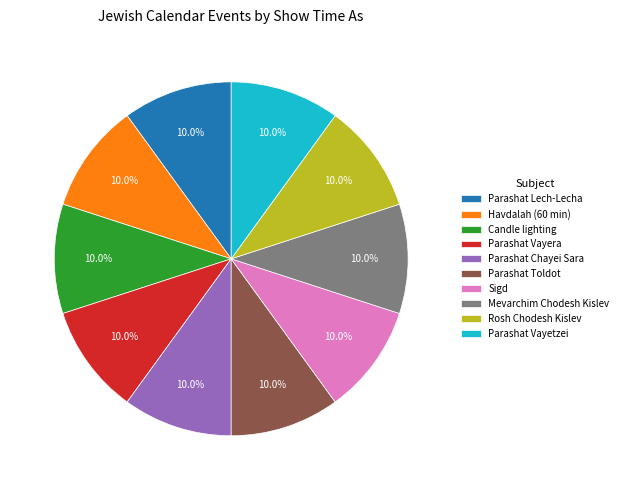

What percentage is the Parashat Vayetzei slice, to the nearest percent?

10%